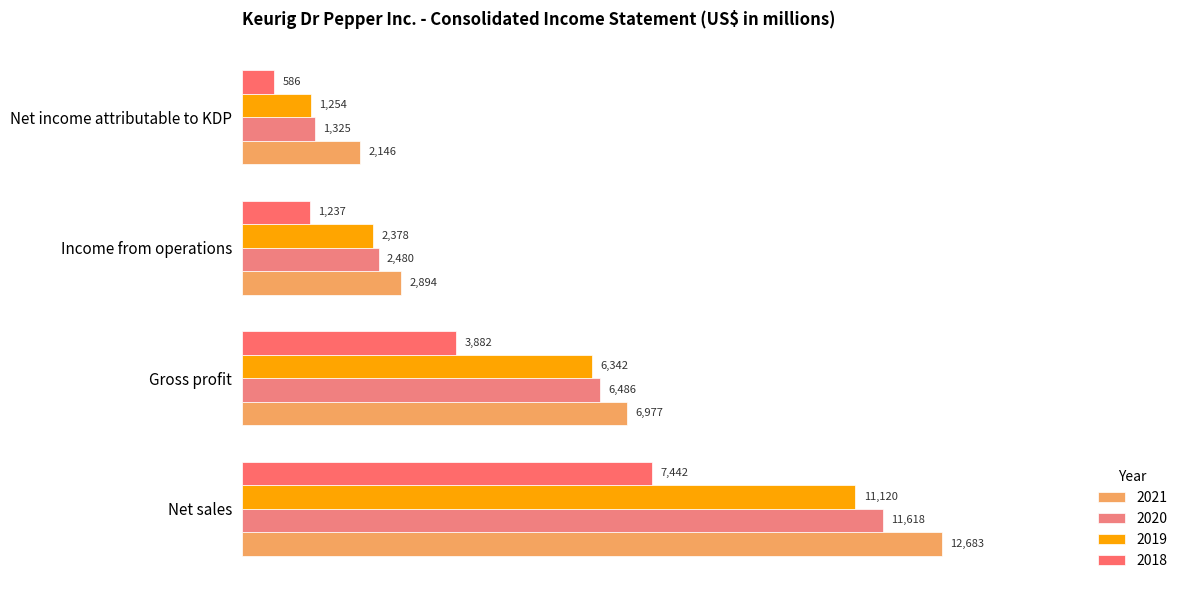

At how many categories does at least one series exceed 11111?

1